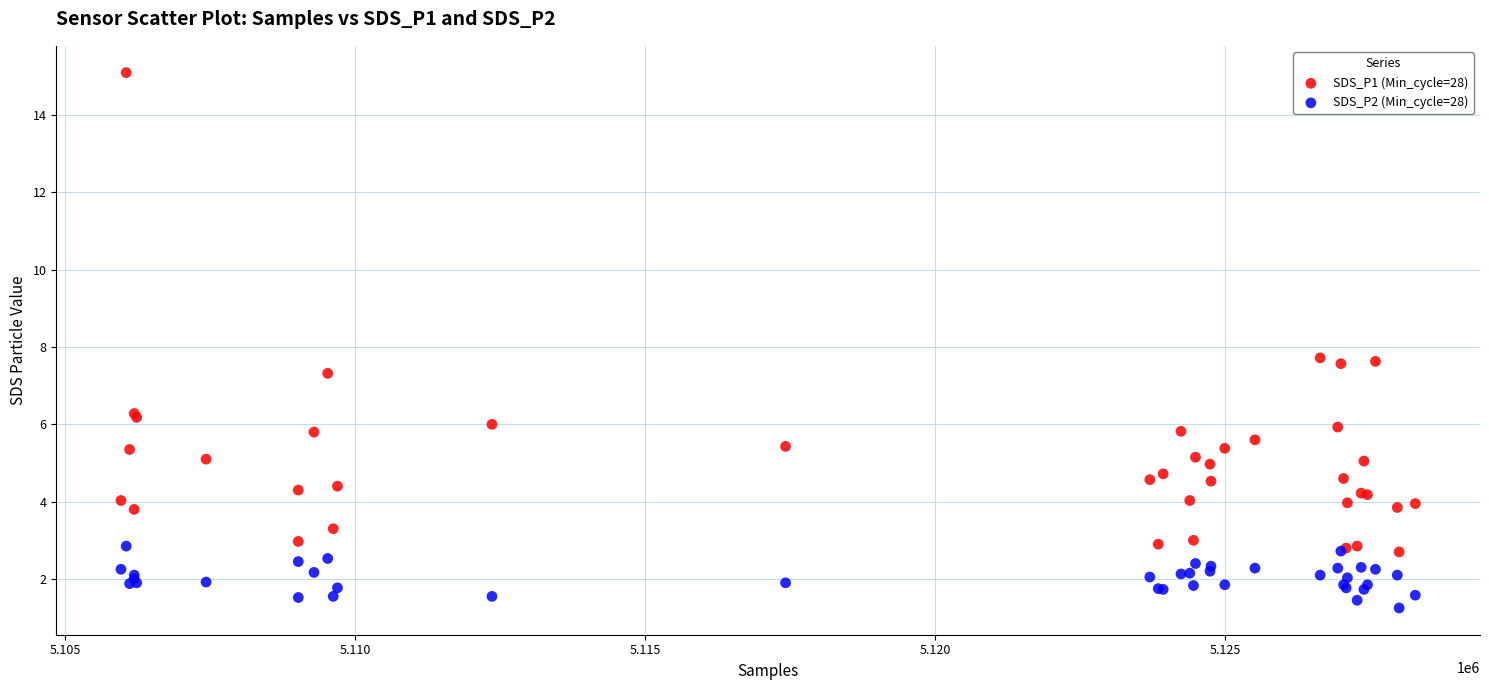

Which series has the widest spread of Y values?

SDS_P1 (Min_cycle=28)